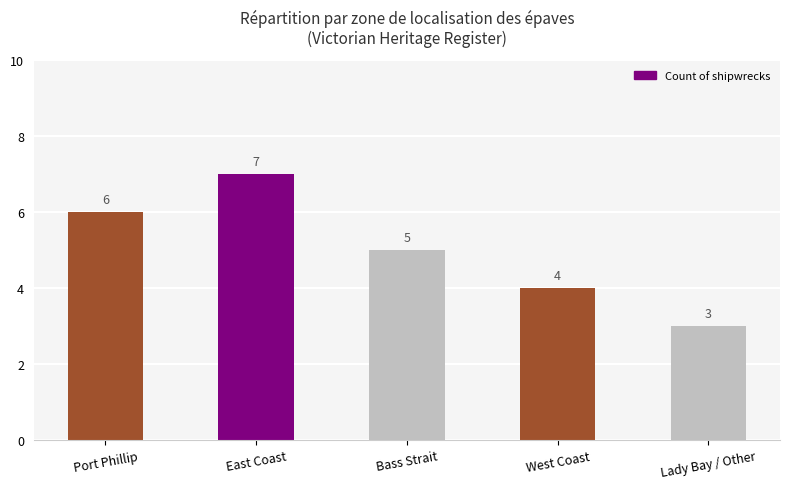

At which label is the value closest to 5?

Bass Strait